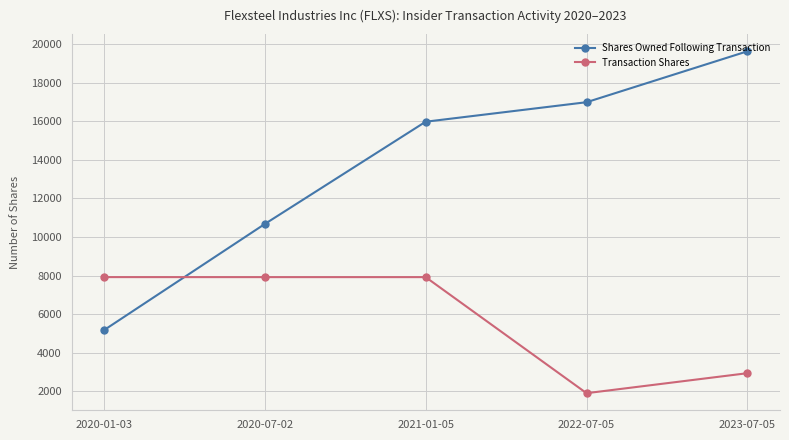

True or false: Shares Owned Following Transaction has more than 2 points higher than both neighbors.

False